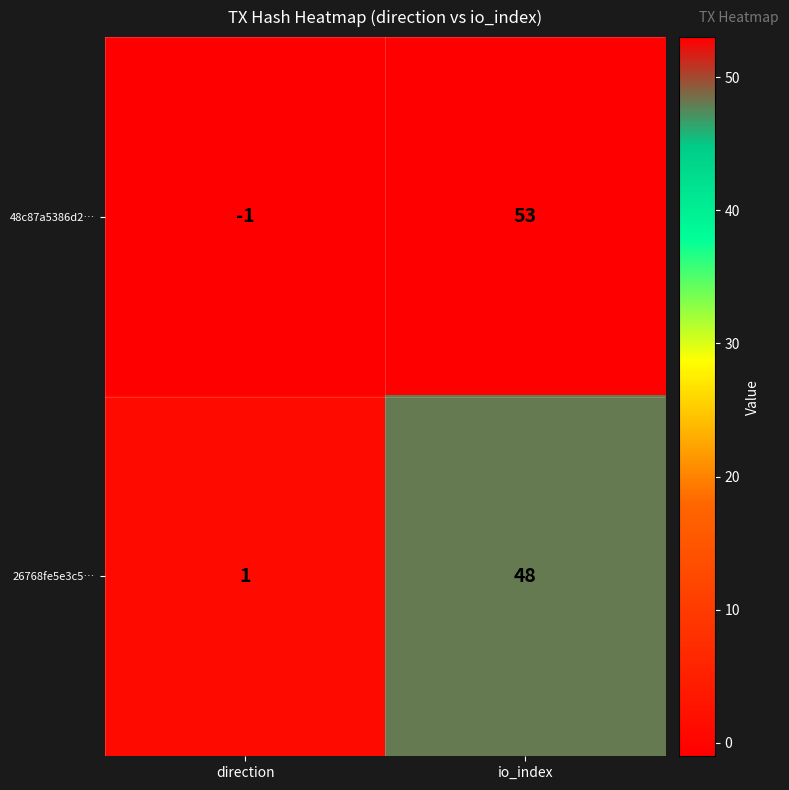

At which label is 26768fe5e3c5… closest to 24?

direction